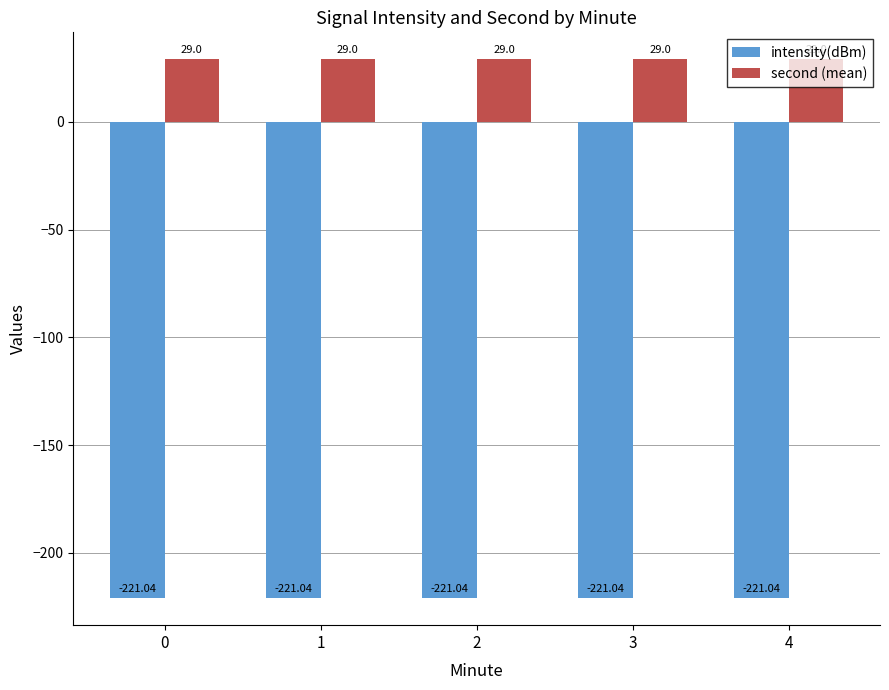

What is the maximum value for second (mean)?

29.0